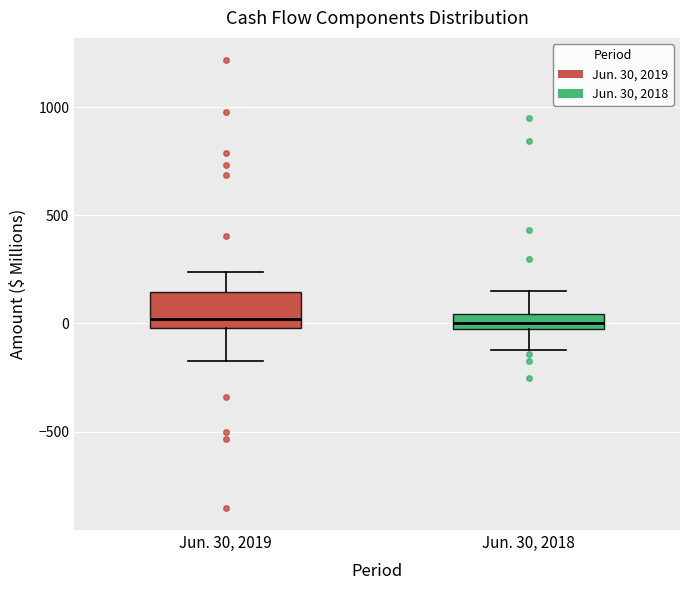

Where does the upper whisker of the box for Jun. 30, 2019 end on the y-axis? The values are not printed on the chart, so give them approximately, as read against the axis.

250